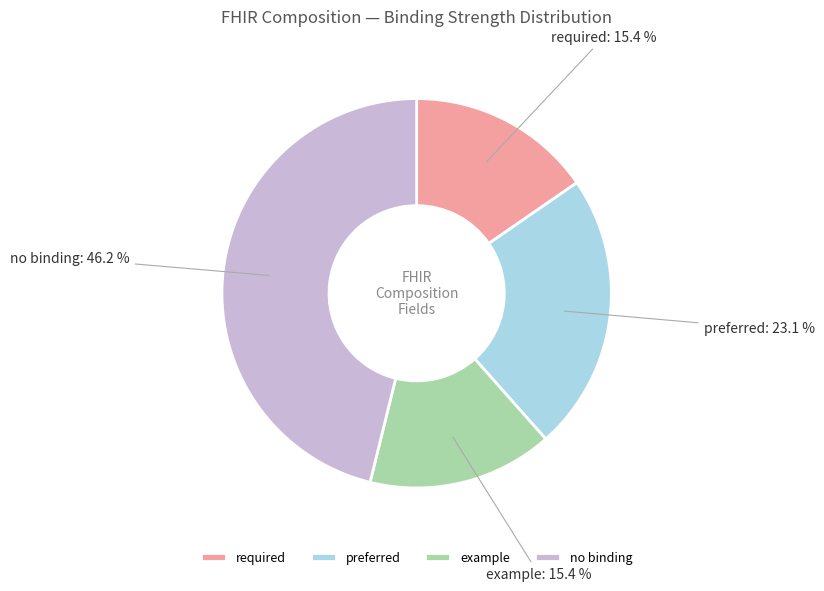

What is the ratio of the value at preferred to the value at required?

1.5